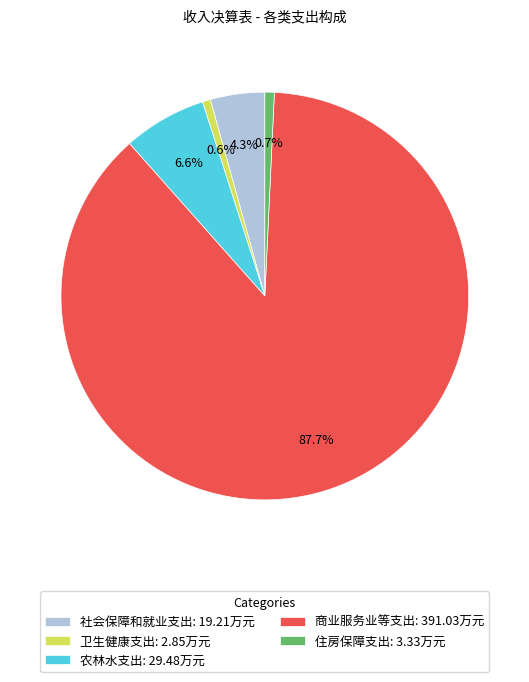

Does 商业服务业等支出 represent more than half of the total?

Yes